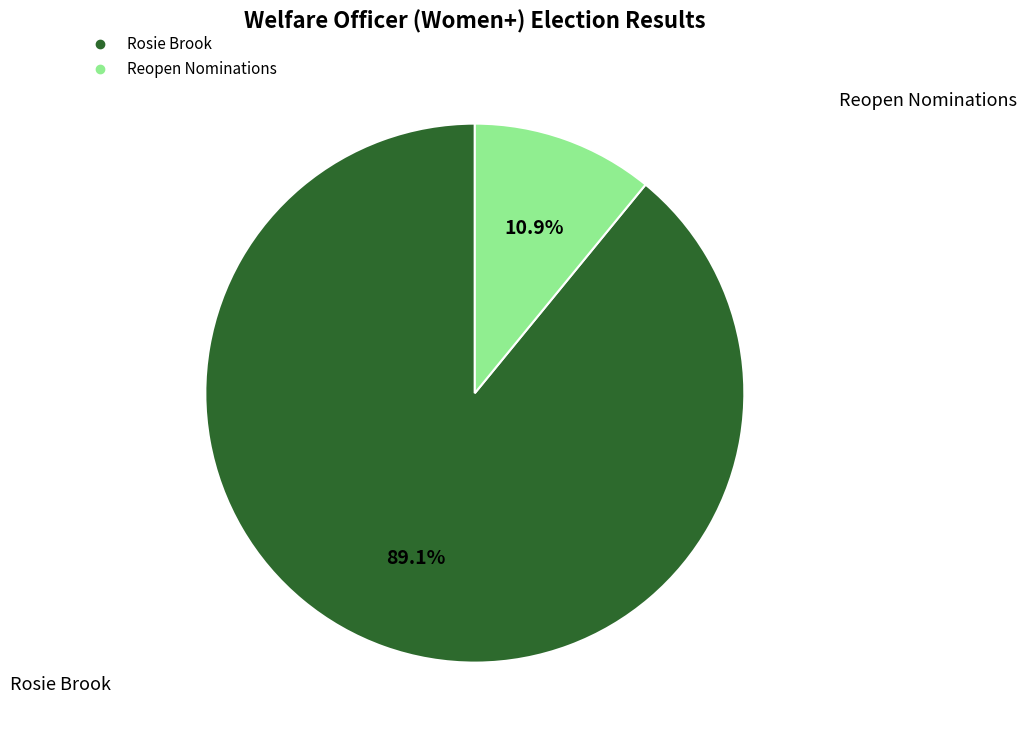

Which slice is the smallest?

Reopen Nominations